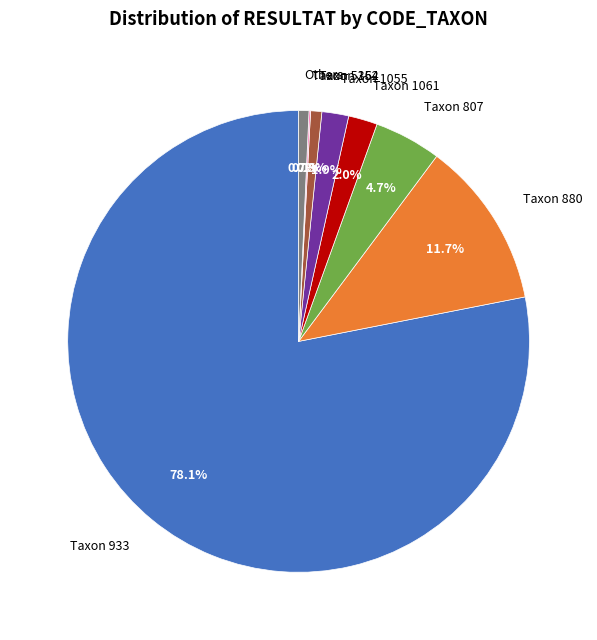

Does any single category account for the majority?

Yes